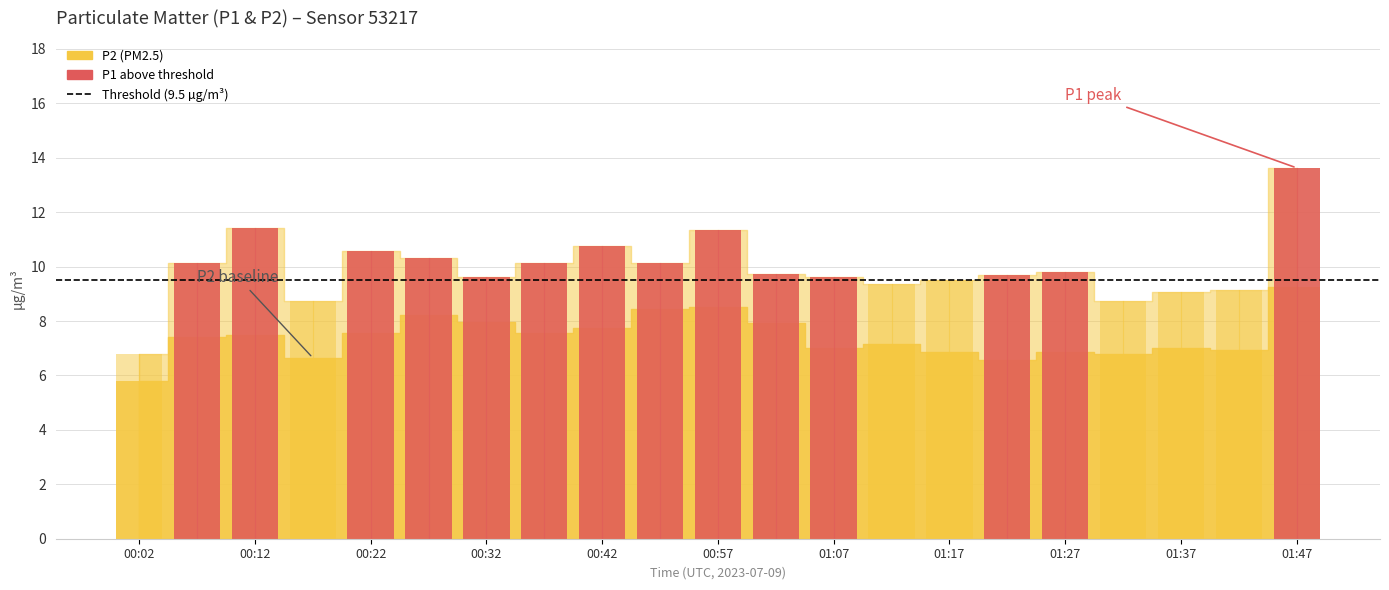

How many groups of bars are there?

21